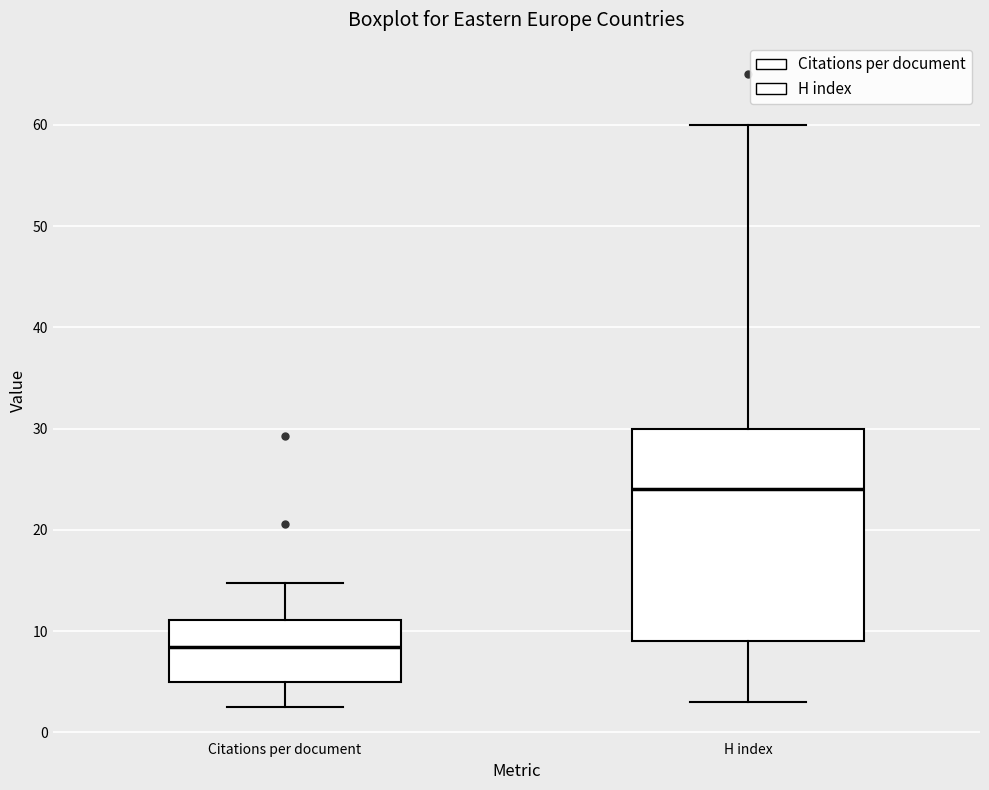

Reading left to right, read every box against the y-axis: the position of its median line, the range the box covers, and the ends of its whiskers. The values are not printed on the chart, so give them approximately, as read against the axis.

Citations per document: median 8, box 5 to 11, whiskers 3 to 15
H index: median 24, box 9 to 30, whiskers 3 to 60